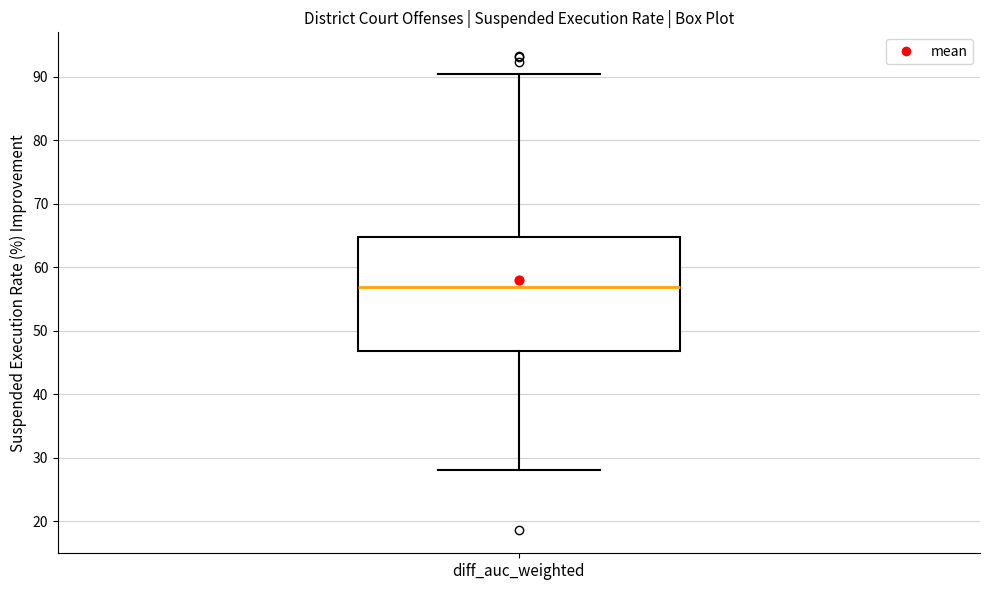

Where is the upper edge of the box for diff_auc_weighted on the y-axis? The values are not printed on the chart, so give them approximately, as read against the axis.

65